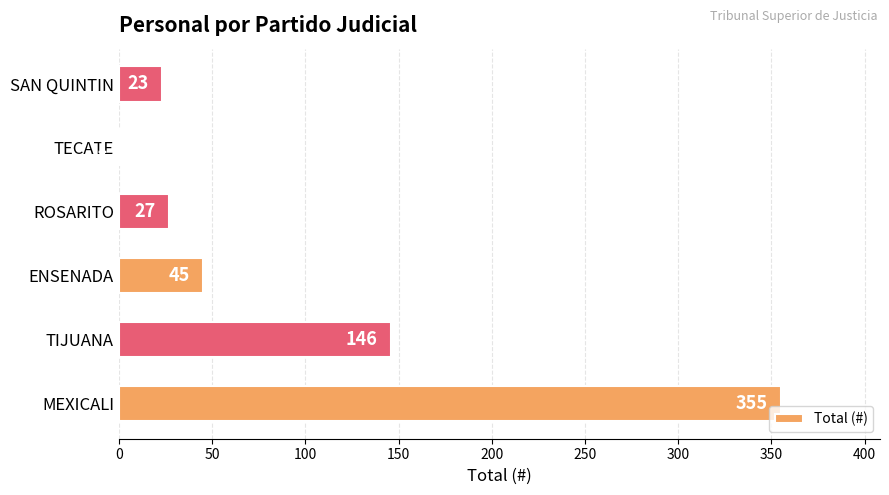

The chart shows a value of 1 at TECATE. True or false?

True